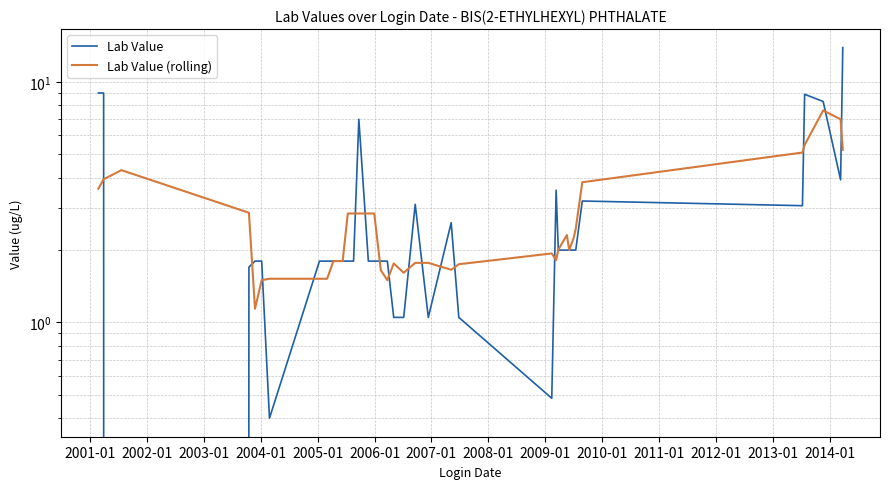

Which series has the largest total across all categories?

Lab Value